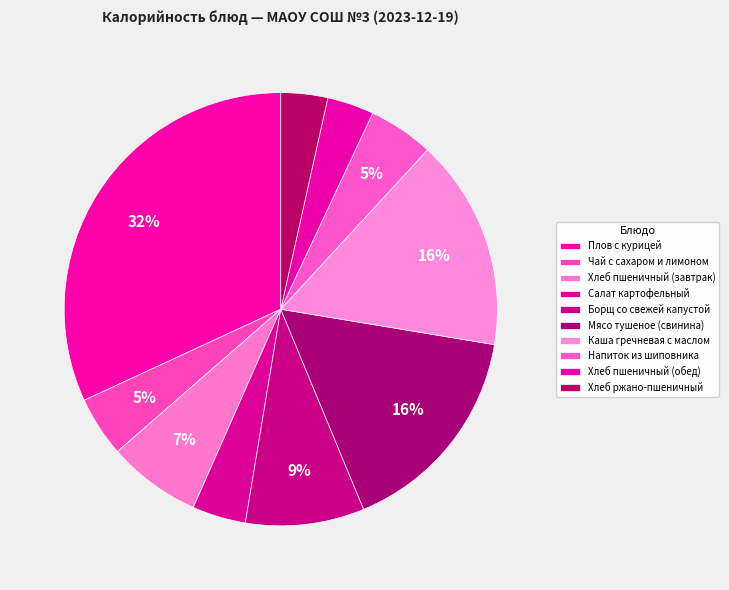

To the nearest percent, what percentage of the pie is Борщ со свежей капустой?

9%